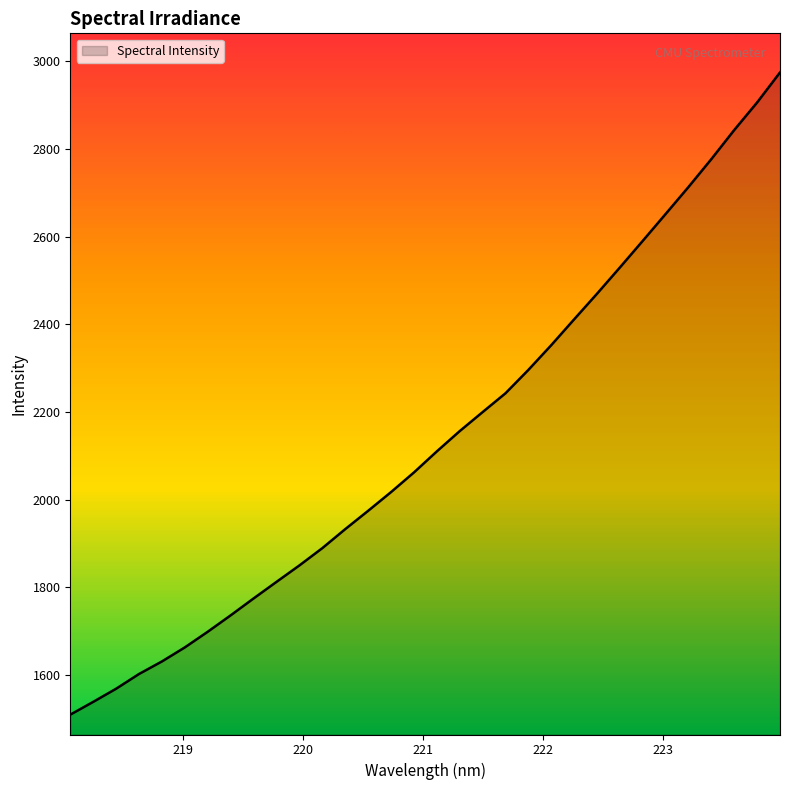

What is the smallest value displayed?

1509.5